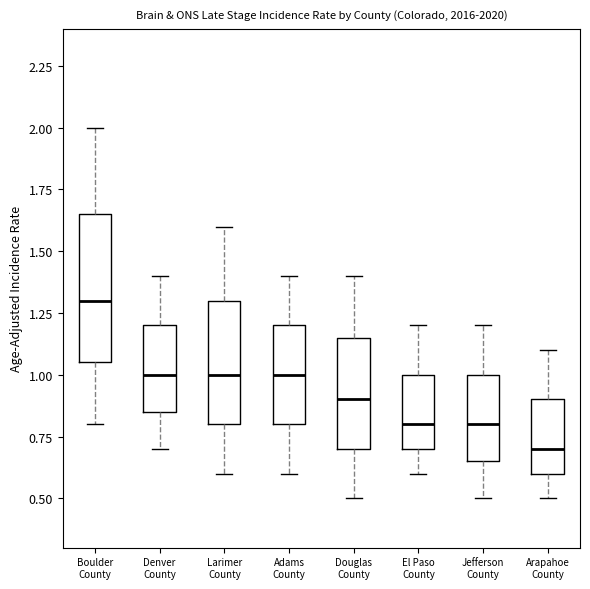

Comparing the boxes themselves (not the whiskers), which one is the tallest?

Boulder County